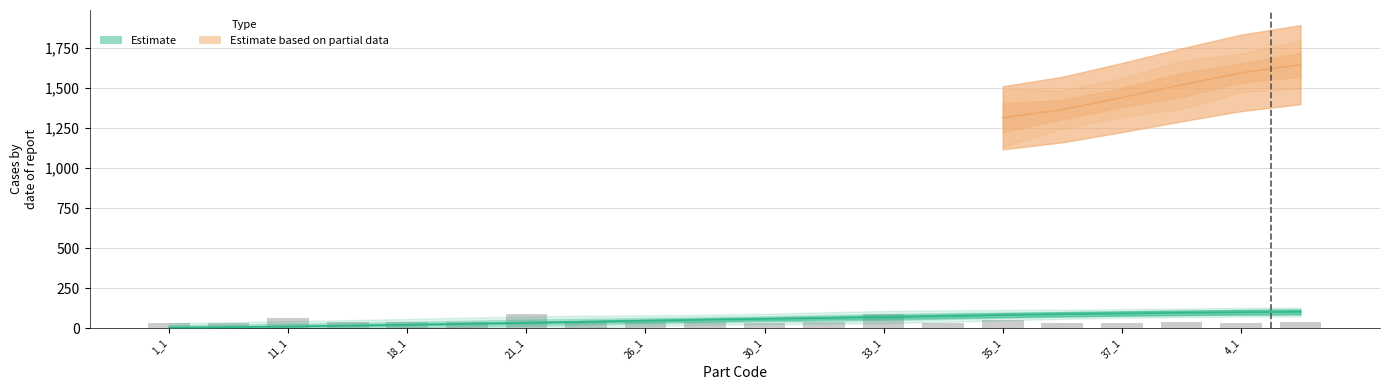

How many rows_in_shape values are between 32 and 40?

16